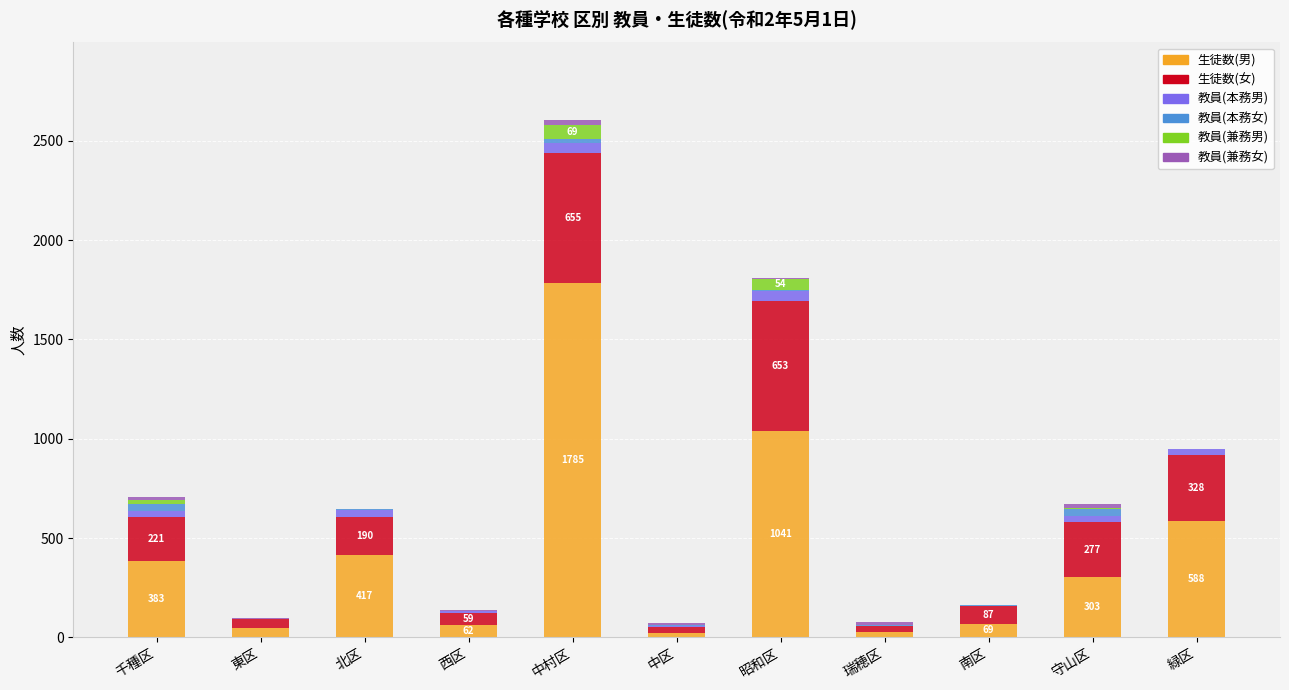

Are the bars grouped side by side (vs. stacked)?

No